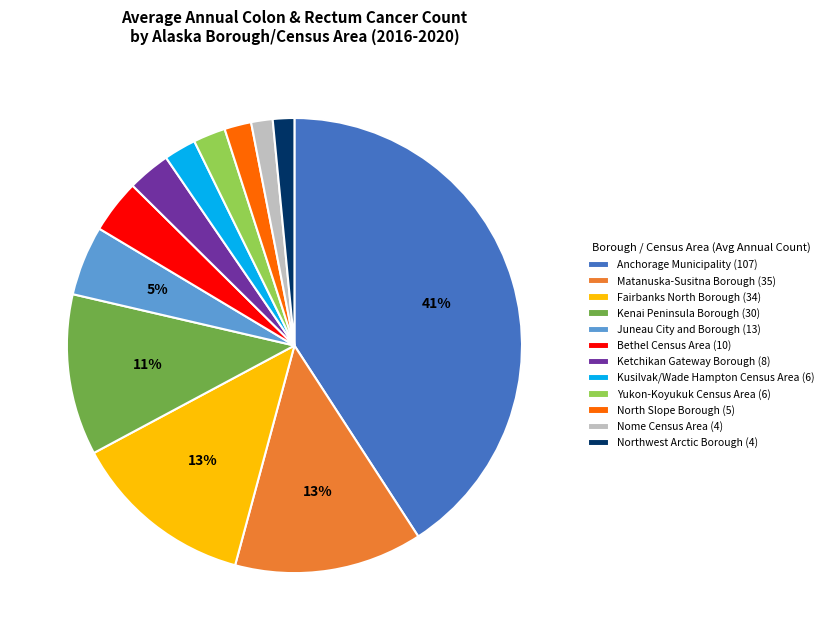

Does Kenai Peninsula Borough represent more than half of the total?

No